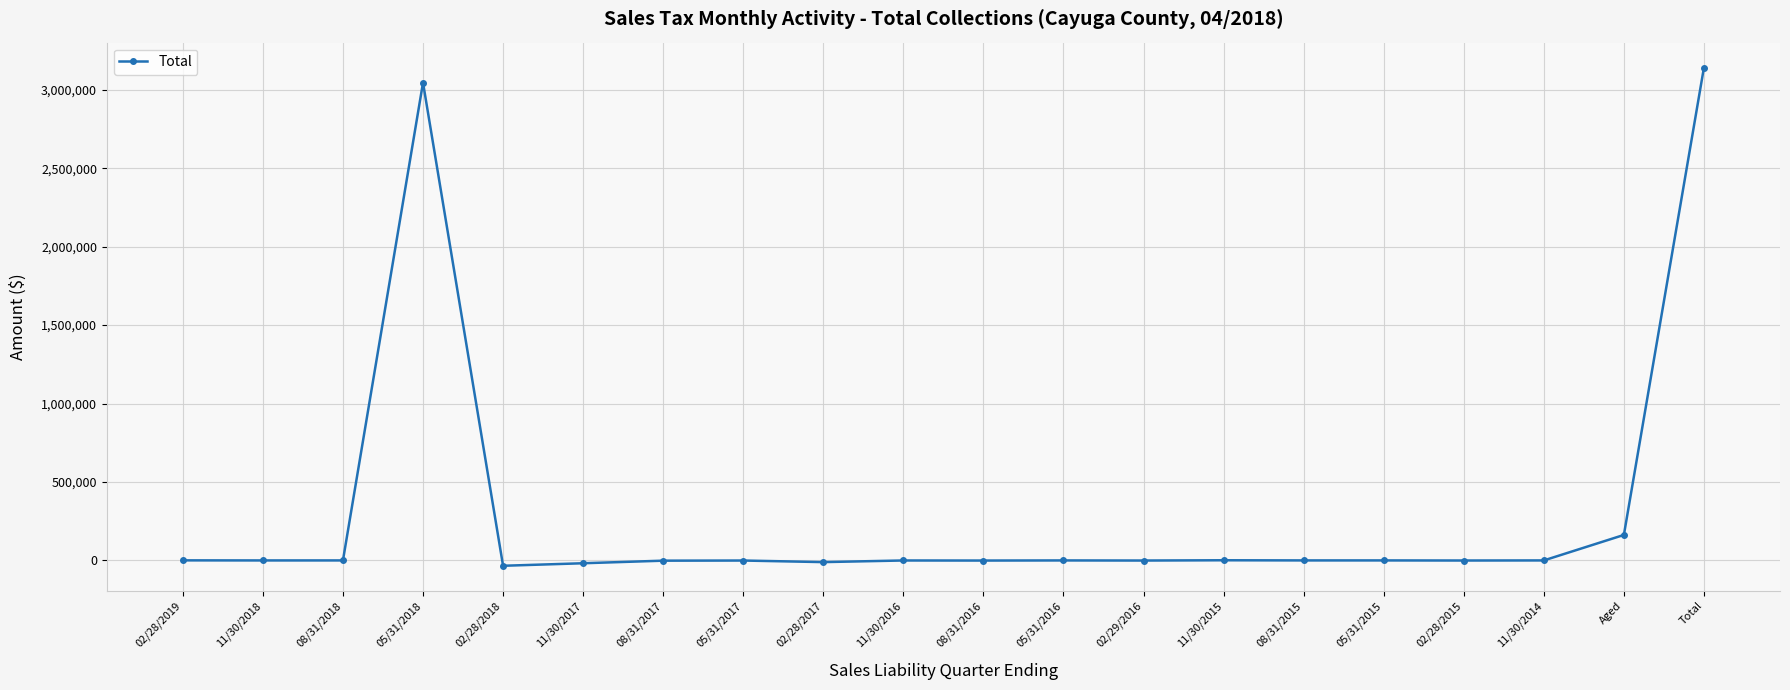

Between Total and 02/28/2019, which is larger?

Total